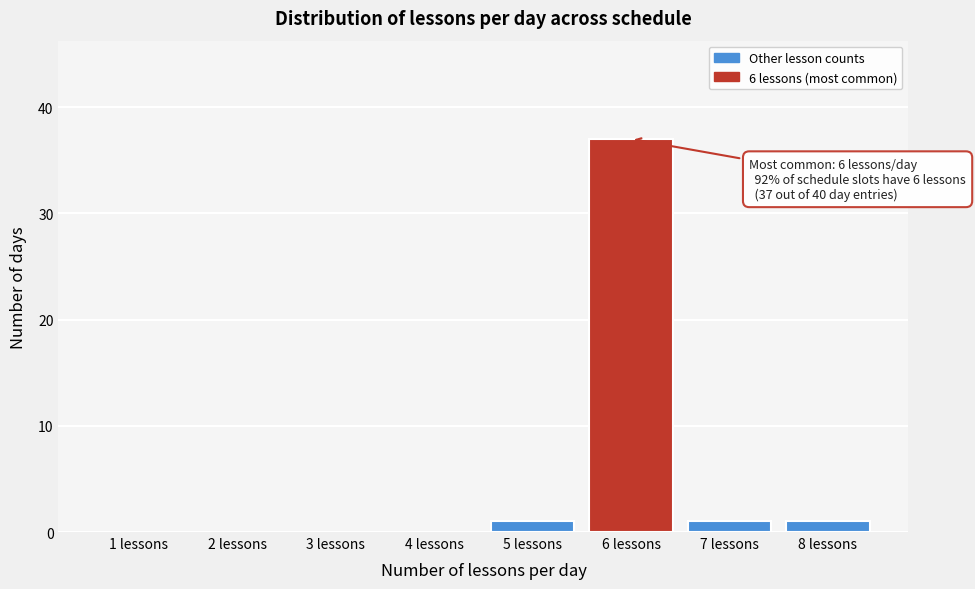

Reading right to left, transcribe all the data shown in this chart.

8 lessons=1	7 lessons=1	6 lessons=37	5 lessons=1	4 lessons=0	3 lessons=0	2 lessons=0	1 lessons=0